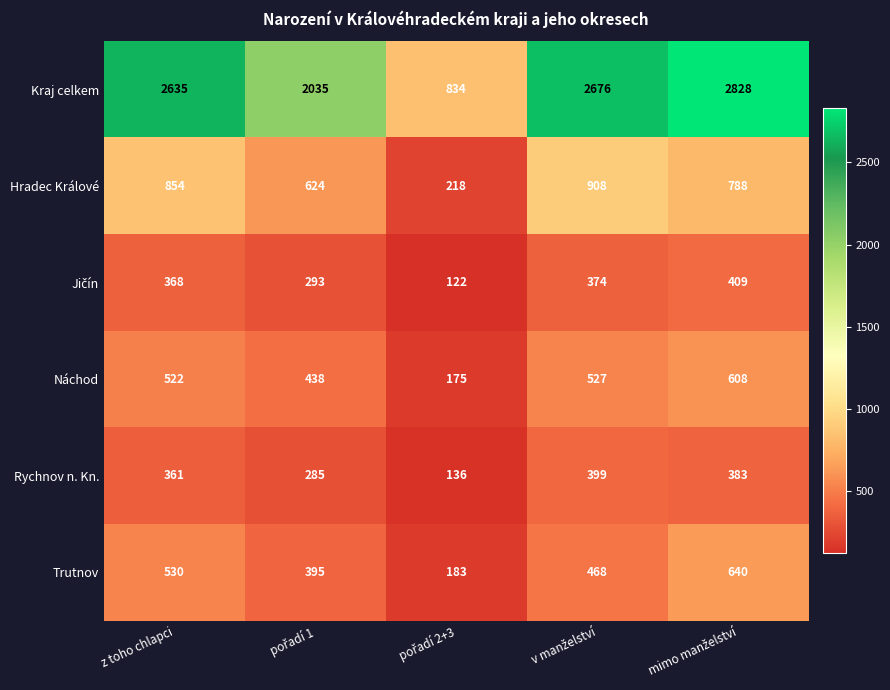

True or false: Kraj celkem has a value of 3960 at z toho chlapci.

False